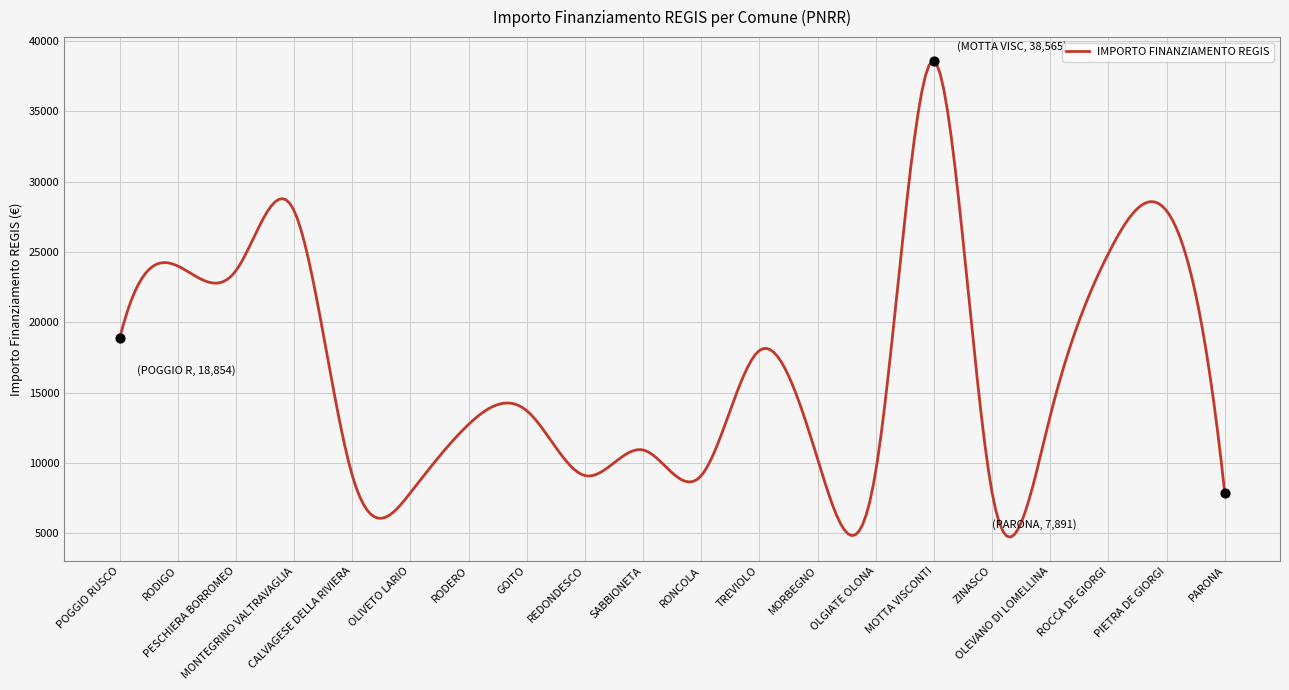

What is the change in value from RODIGO to PIETRA DE GIORGI?

+3926